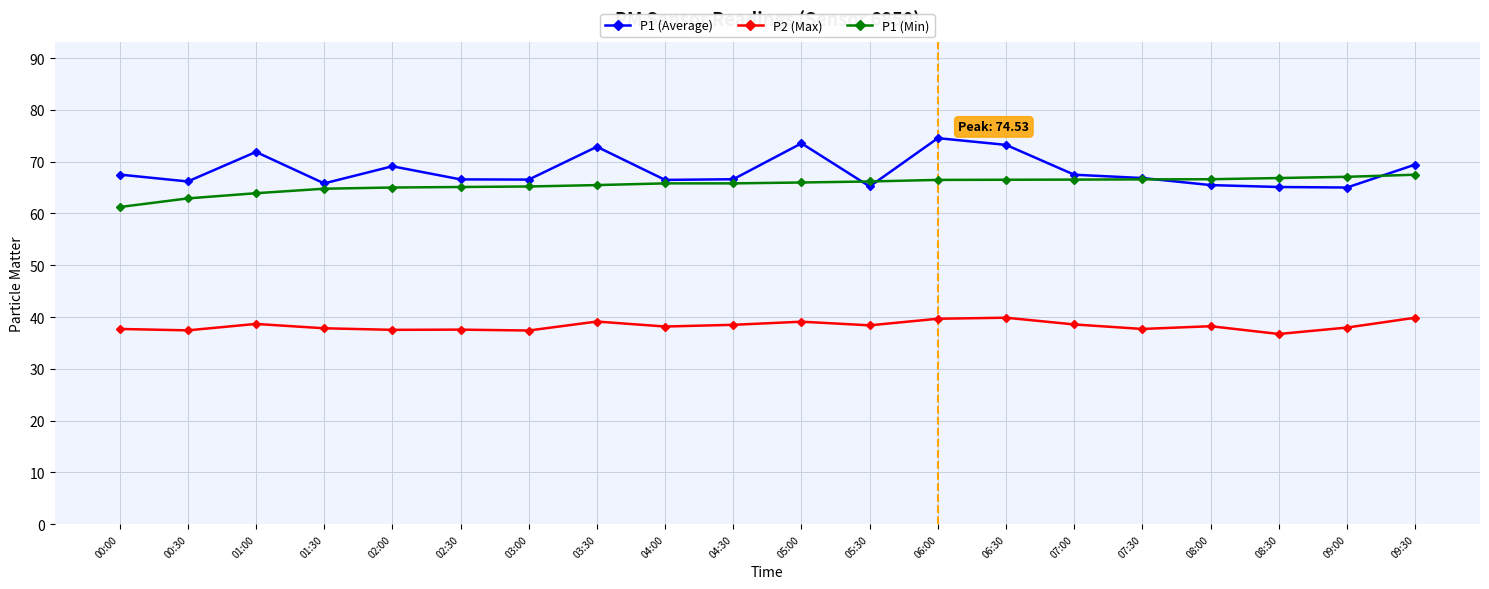

Rank the series by their maximum value, from lowest to highest.

P2 (Max), P1 (Min), P1 (Average)